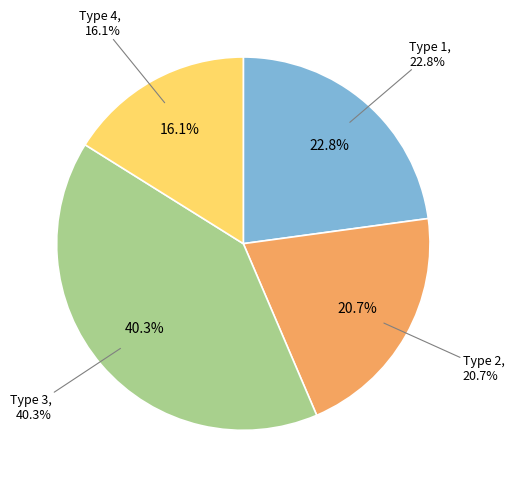

How much of the chart is everything except Type 4?

83.9%